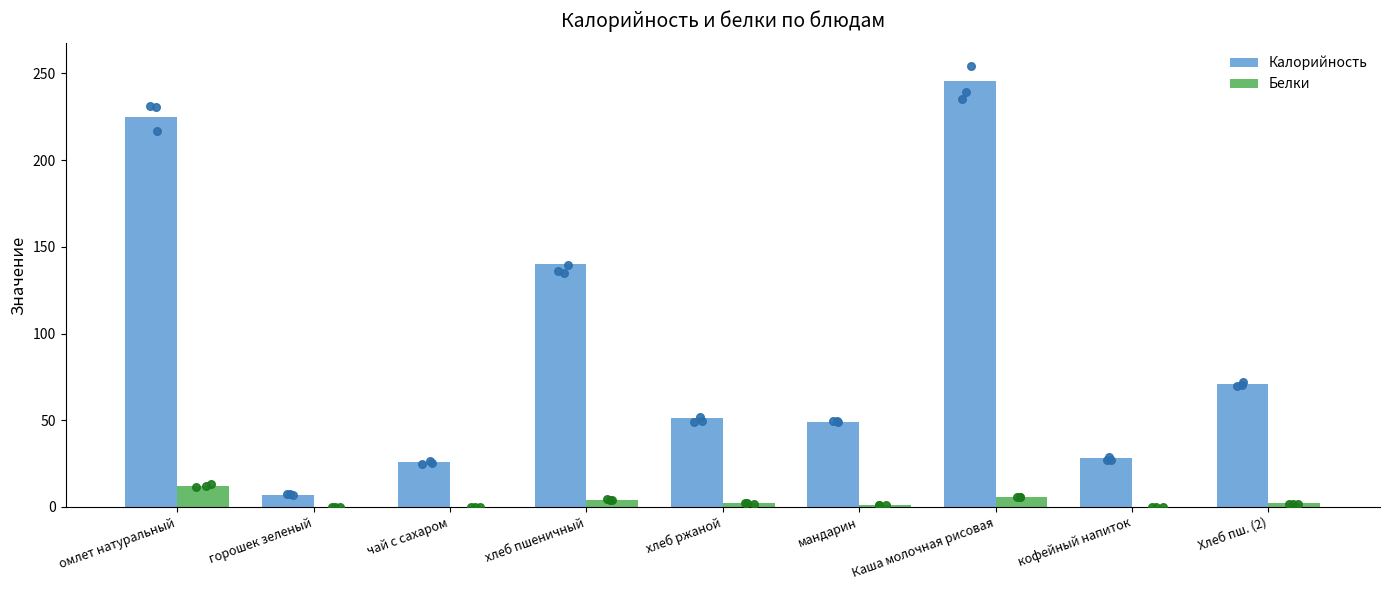

At how many categories does at least one series exceed 115?

3